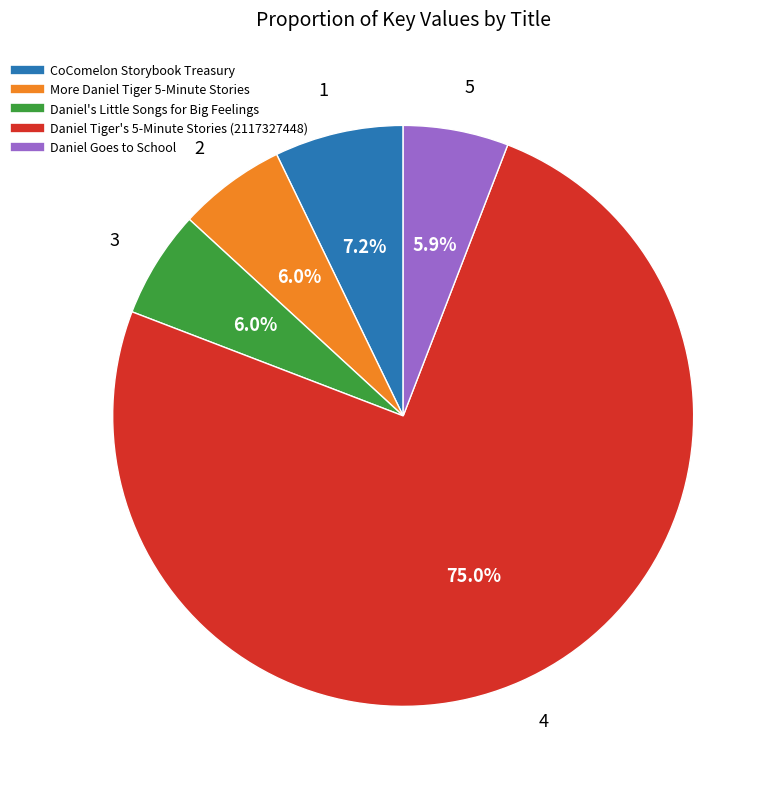

How many slices are in this pie chart?

5